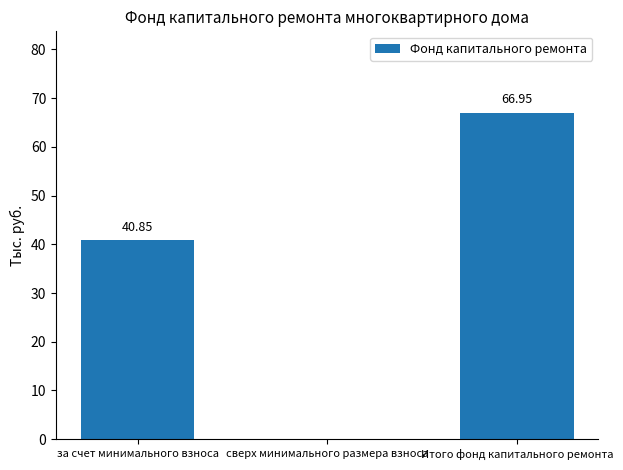

How many categories are shown in the chart?

3